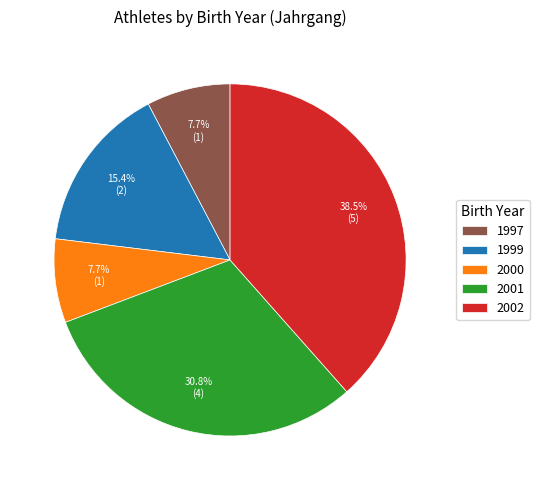

Does any single category account for the majority?

No